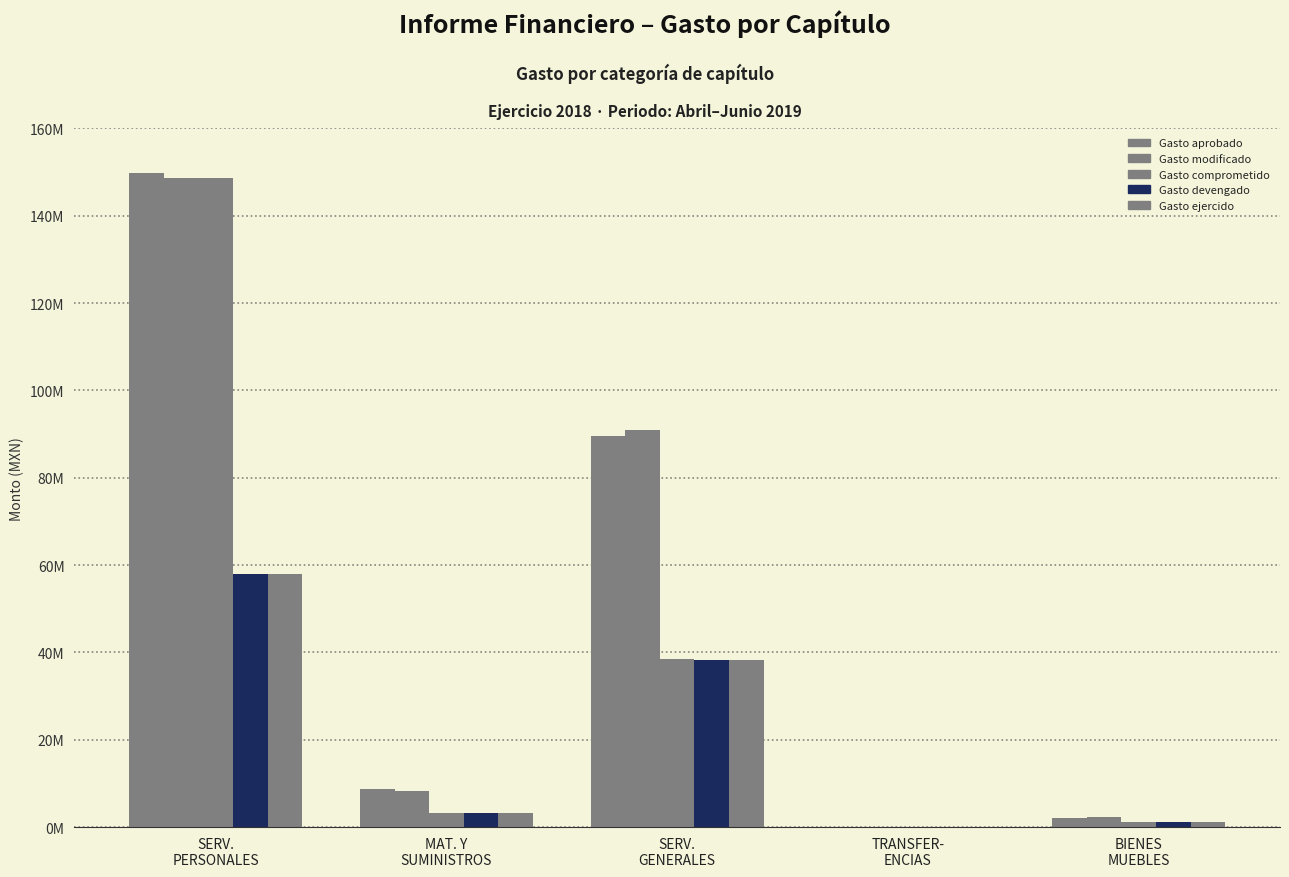

How many distinct data groups are displayed?

5